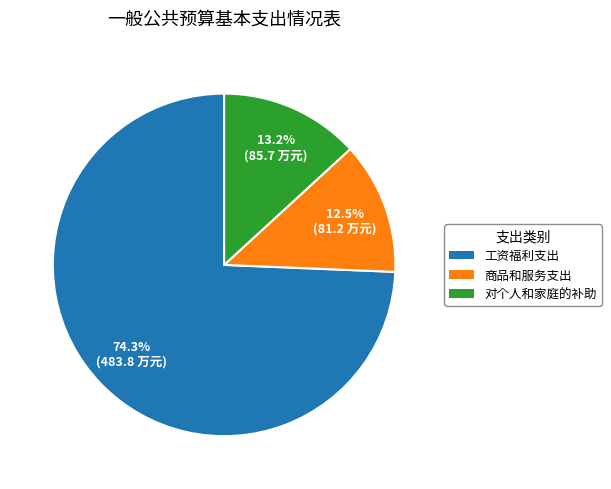

What is the smallest slice in the pie chart?

商品和服务支出